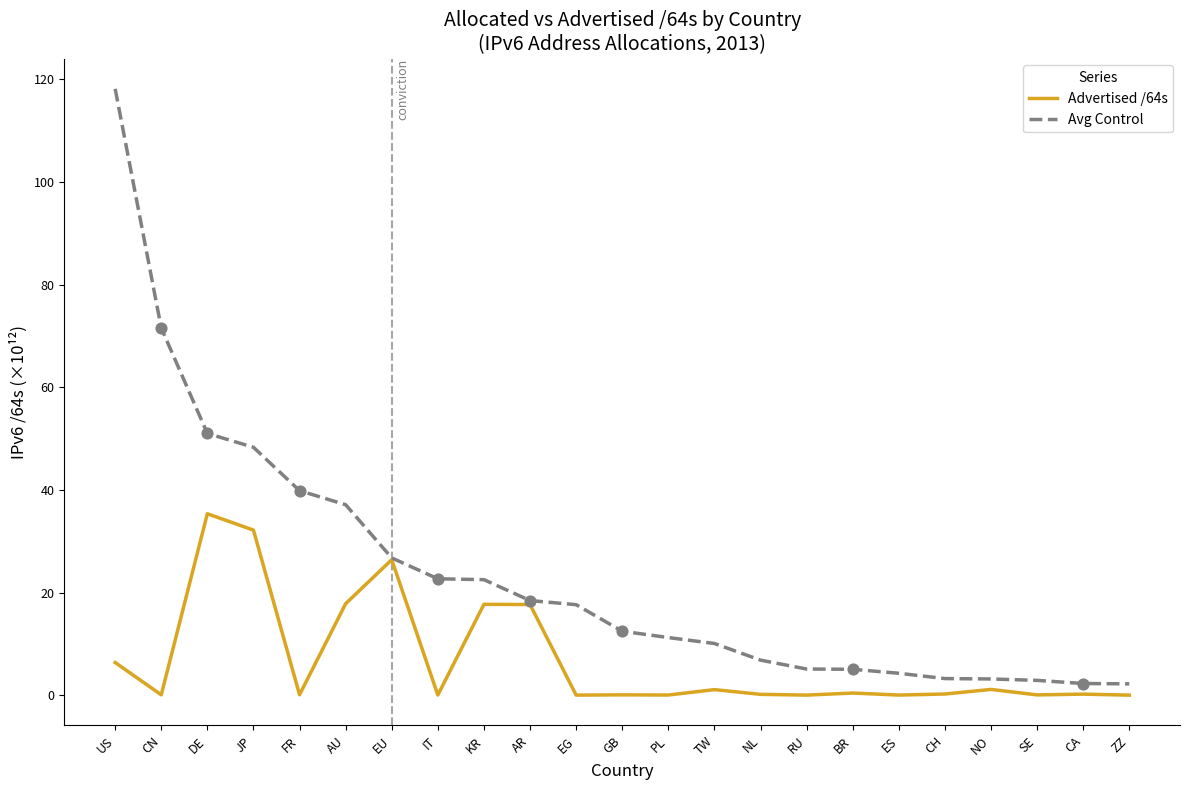

At which category is the sum across all series the highest?

US